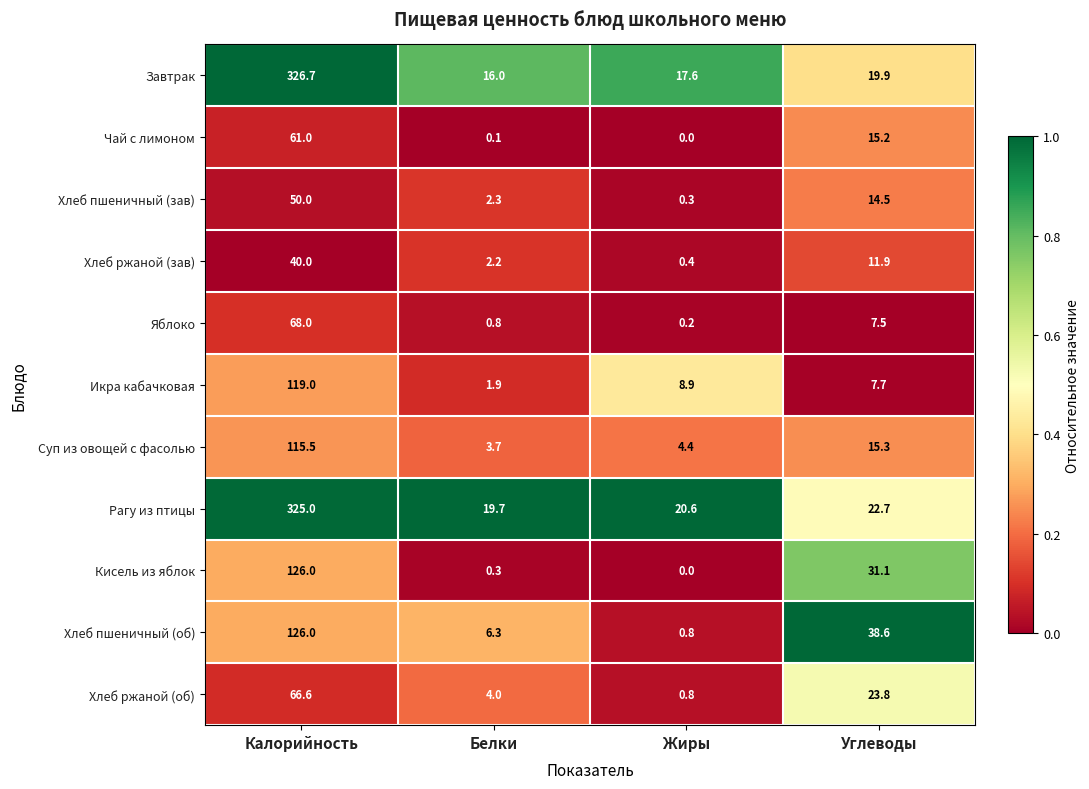

What is the spread (max minus min) of values at Жиры?

20.6